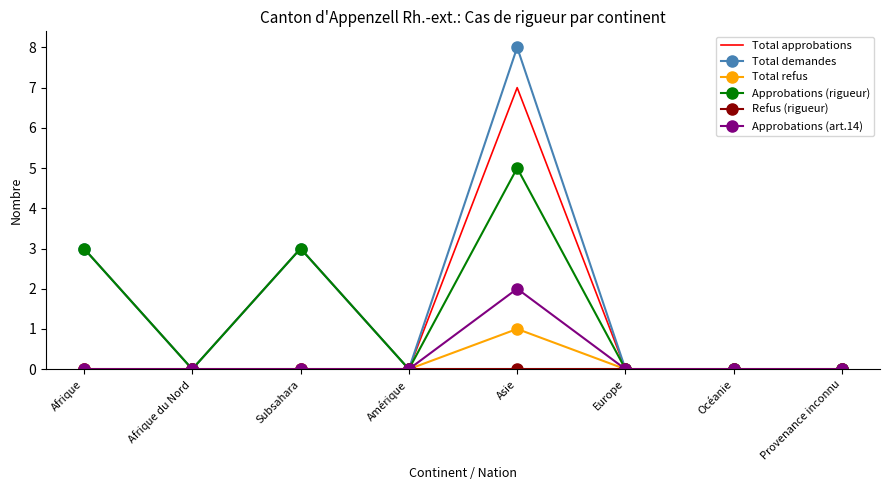

Which series has the largest range (max minus min)?

Total demandes